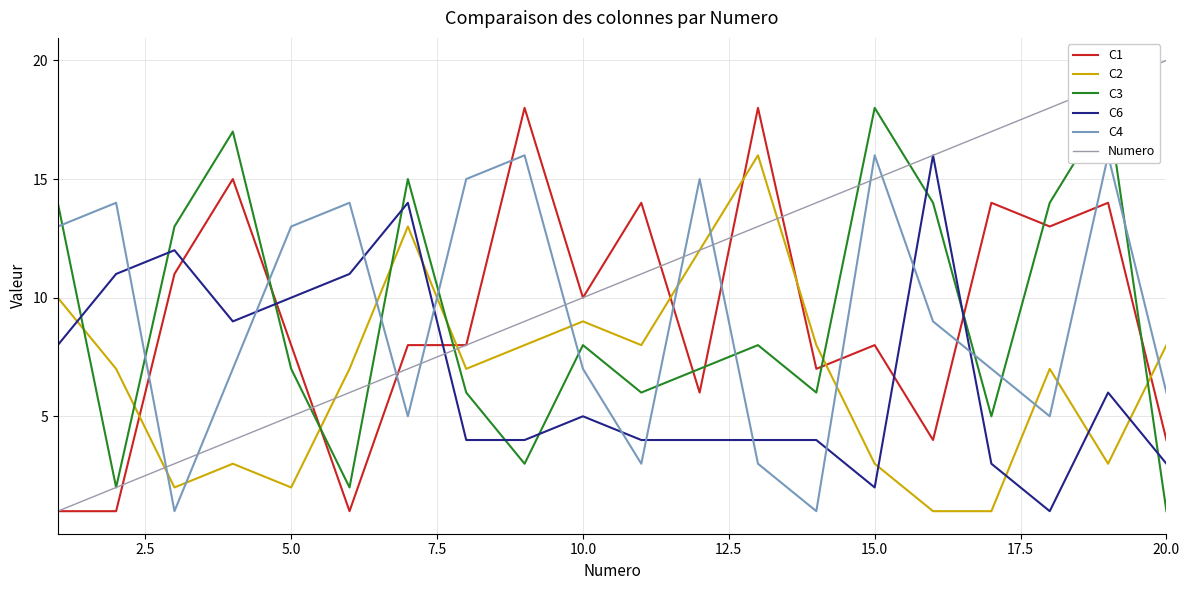

After their last crossing, which series has the higher values: C2 or C1?

C2